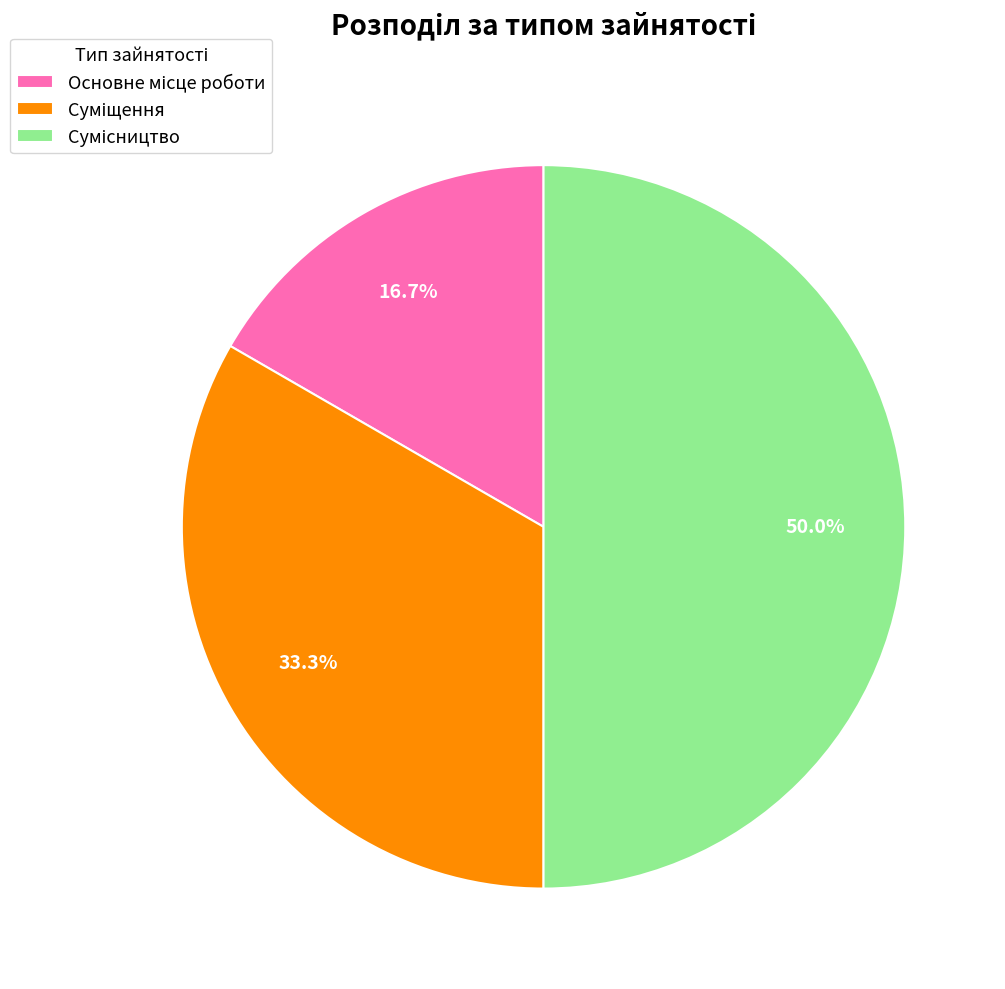

How many segments does this pie chart have?

3